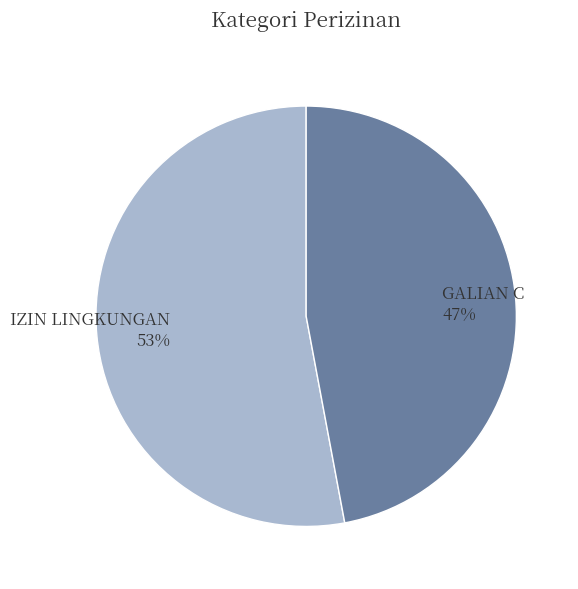

Is it true that IZIN LINGKUNGAN is 53% of the pie?

True